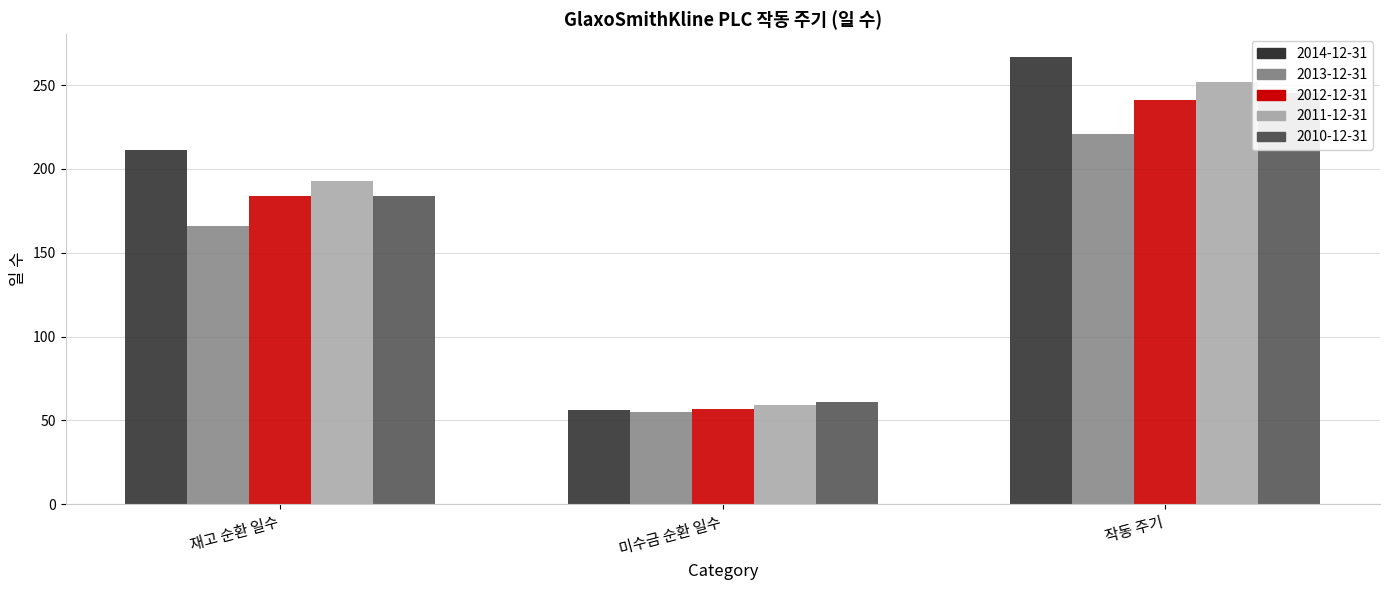

What are all the series names shown in the legend?

2014-12-31, 2013-12-31, 2012-12-31, 2011-12-31, 2010-12-31